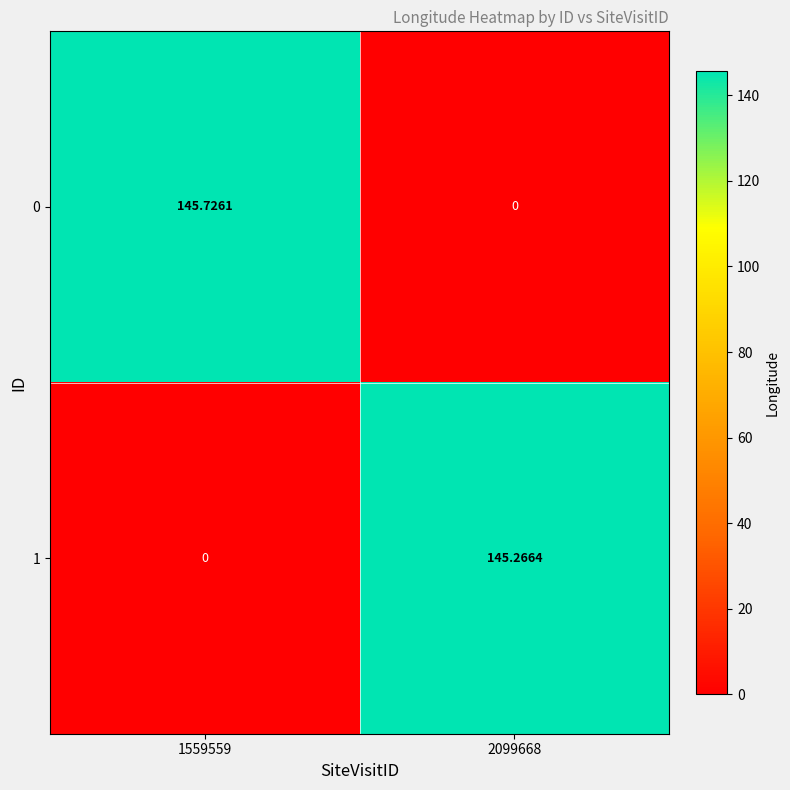

What is the difference between the highest and lowest values at 1559559?

145.7